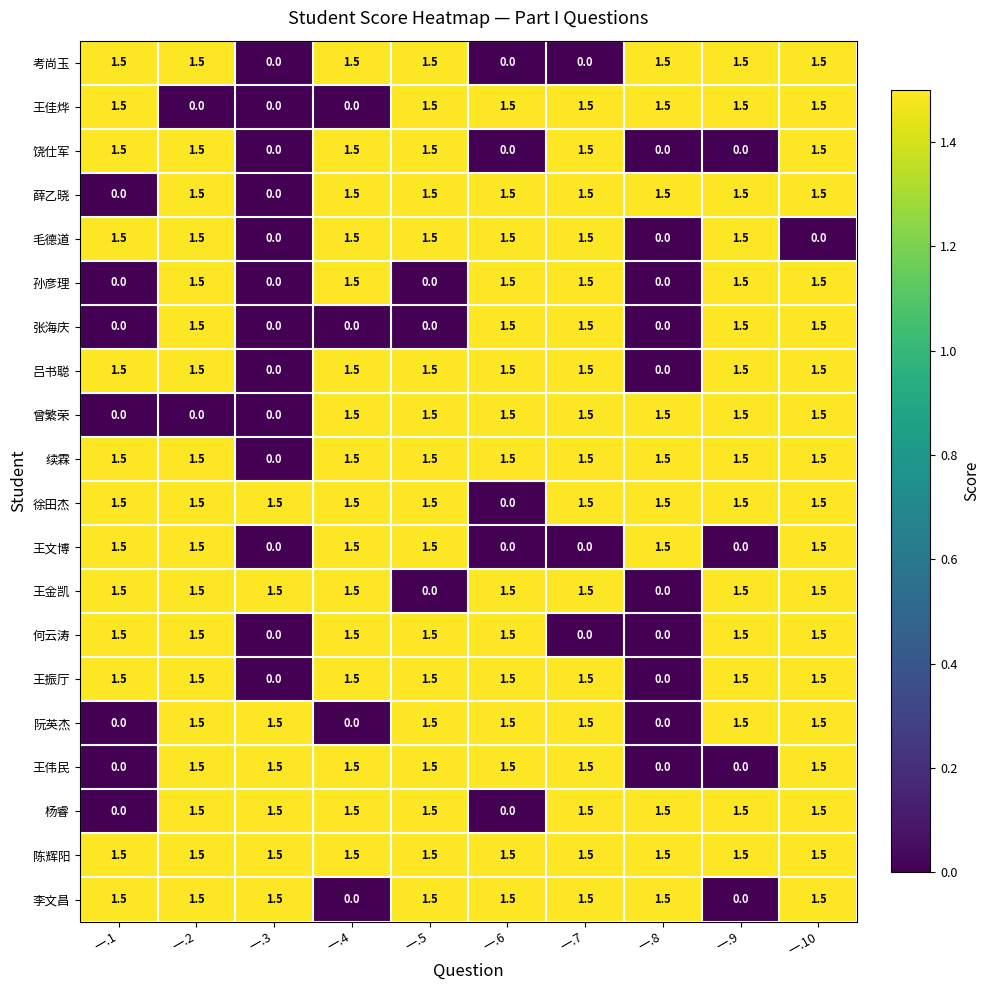

What is the spread (max minus min) of values at 一.6?

1.5